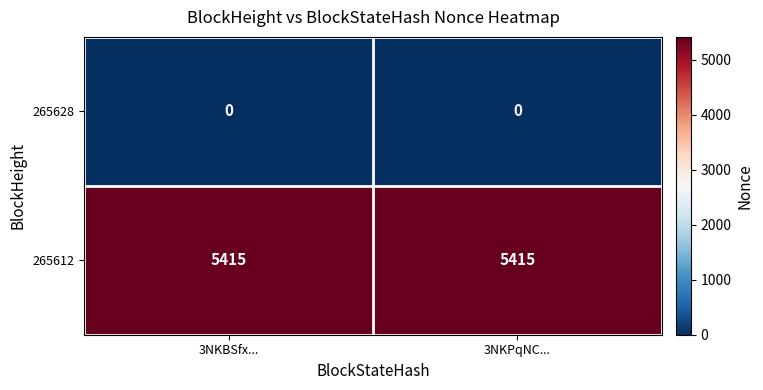

At how many categories does at least one series exceed 637?

2